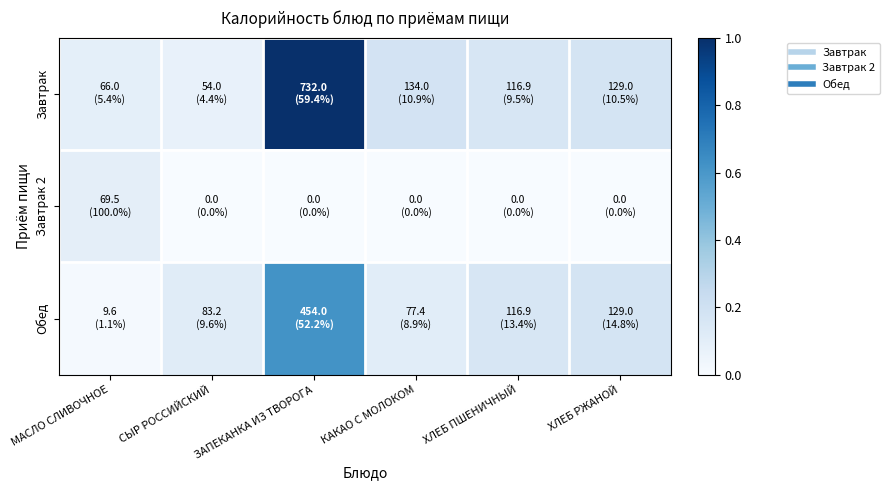

How many series are shown in this chart?

3